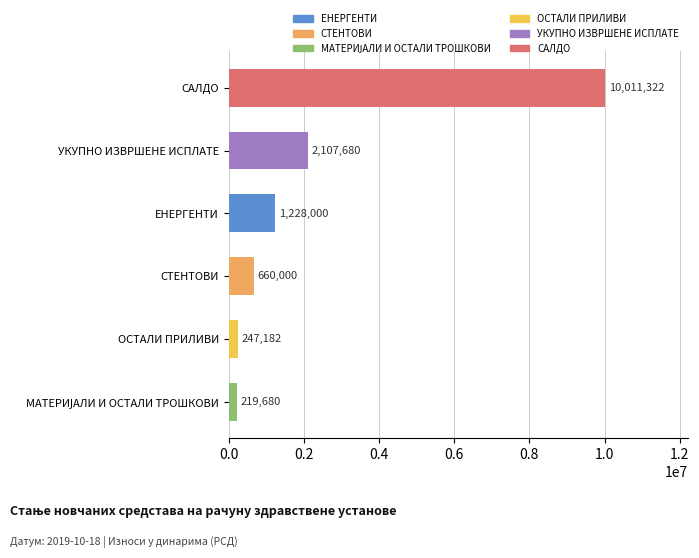

What is the minimum value shown in the chart?

219680.4